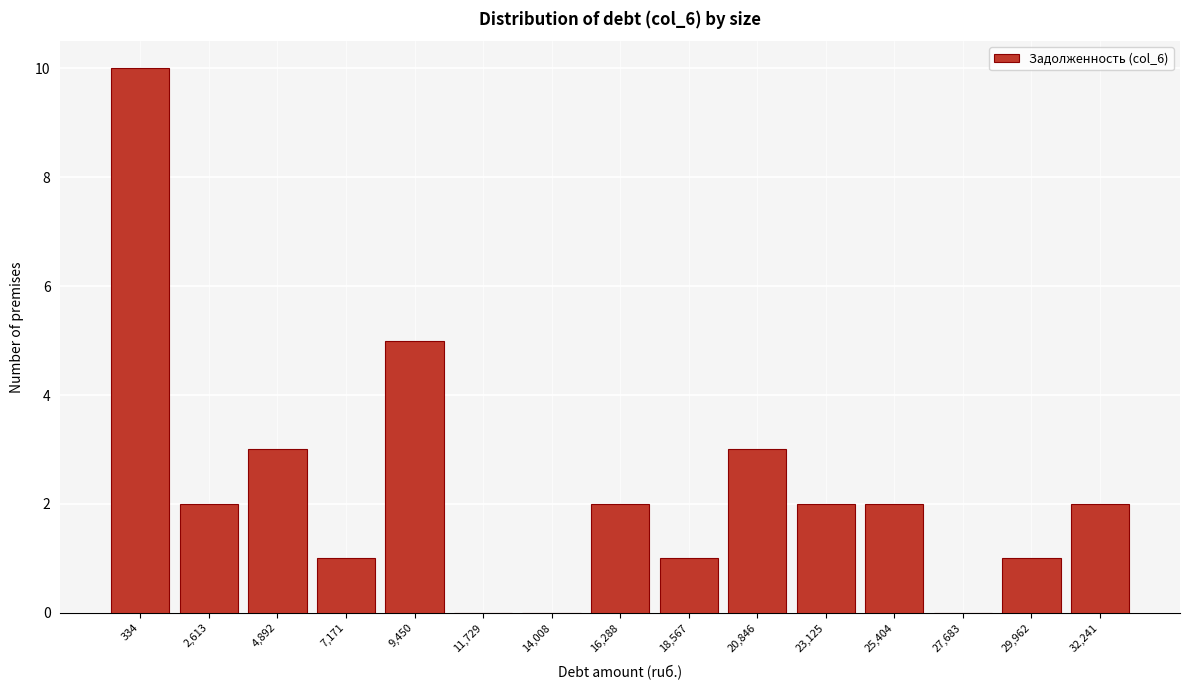

Reading left to right, list all the values displayed in this chart.

334=10	2,613=2	4,892=3	7,171=1	9,450=5	11,729=0	14,008=0	16,288=2	18,567=1	20,846=3	23,125=2	25,404=2	27,683=0	29,962=1	32,241=2